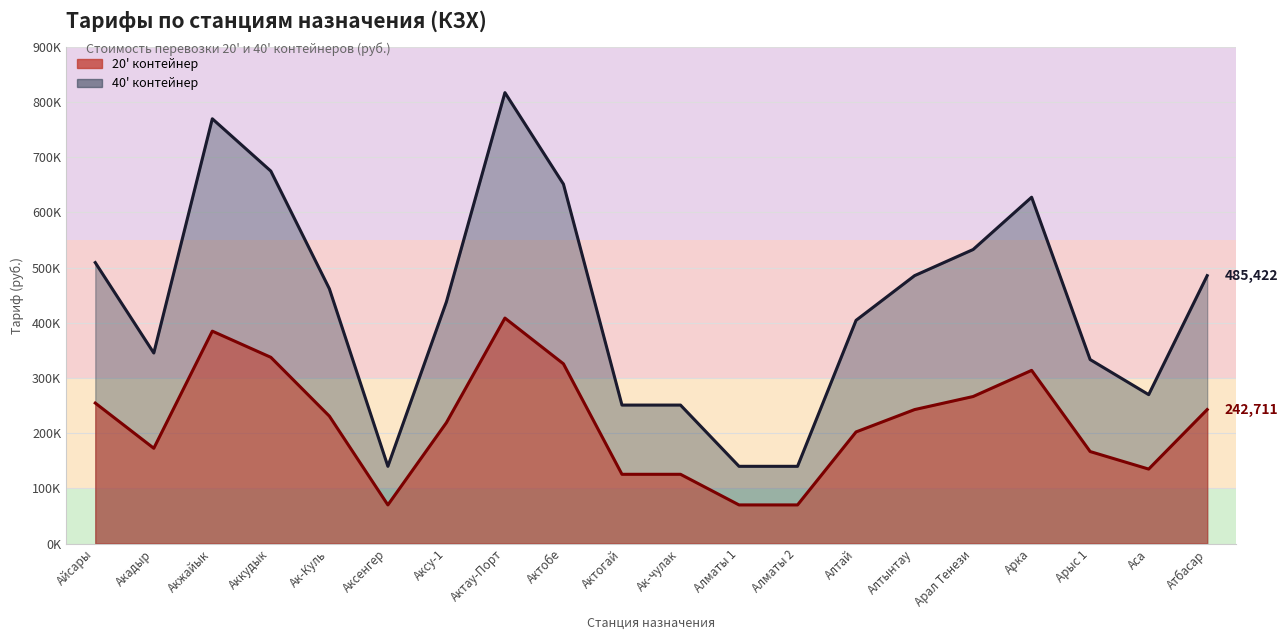

Is the value of 20' контейнер at Акадыр greater than the value of 40' контейнер at Акжайык?

No